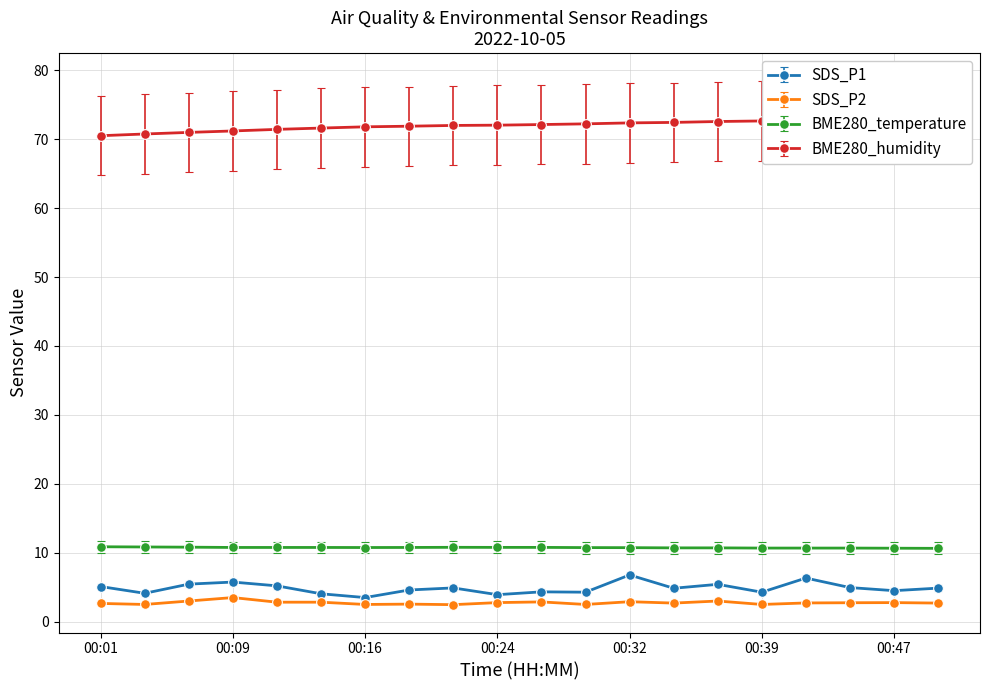

At which category is the sum across all series the highest?

00:32